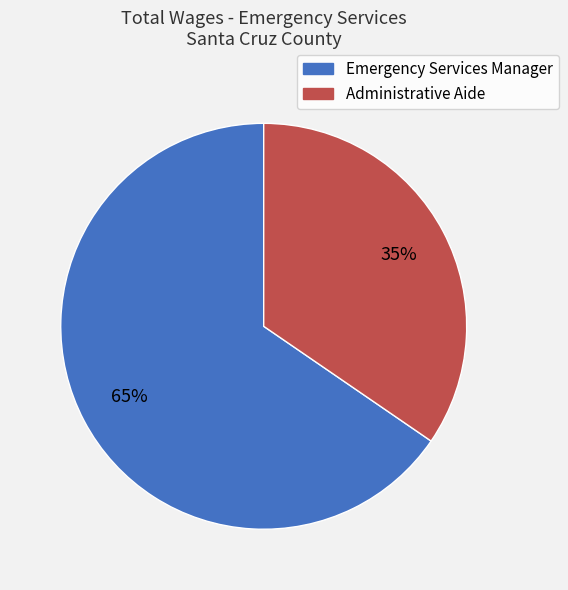

Combined, do Administrative Aide and Emergency Services Manager account for over 50%?

Yes